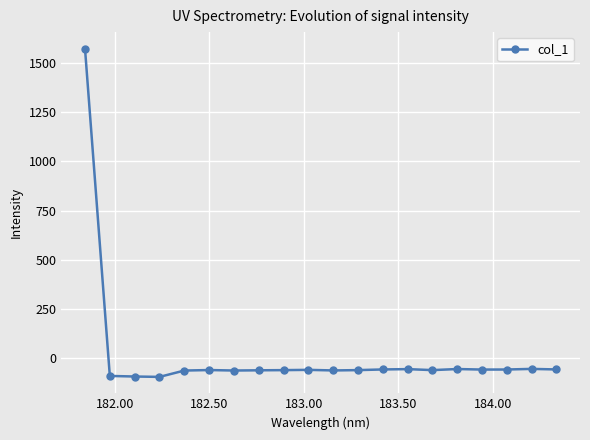

What is the difference between the second highest and second lowest values?

38.7